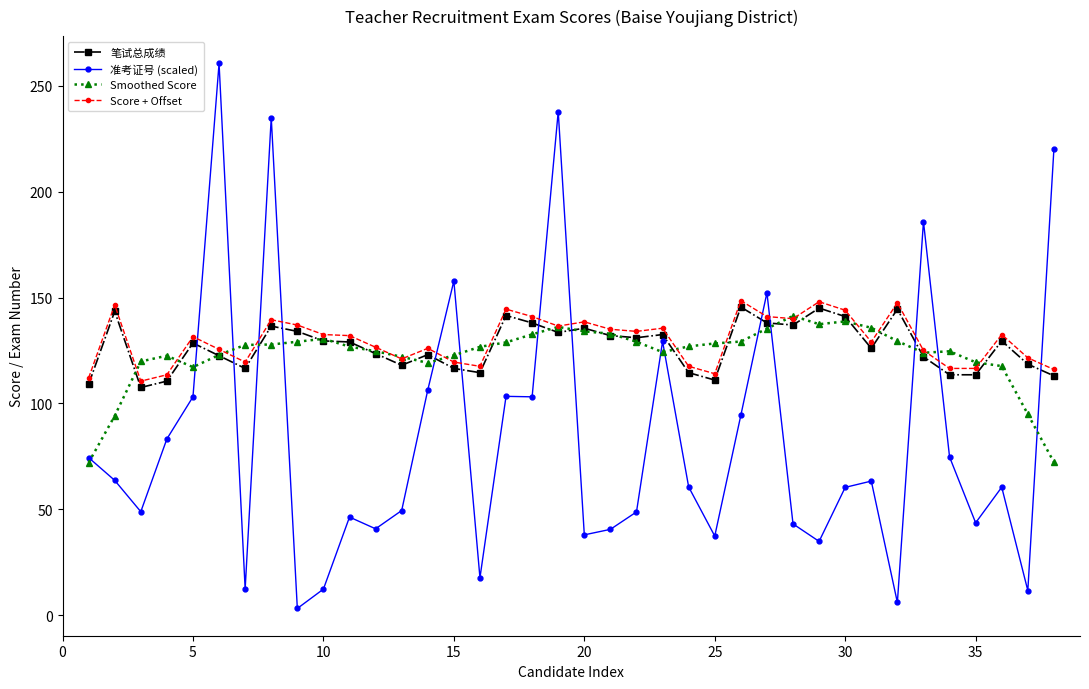

Which series has the widest spread of values?

准考证号 (scaled)